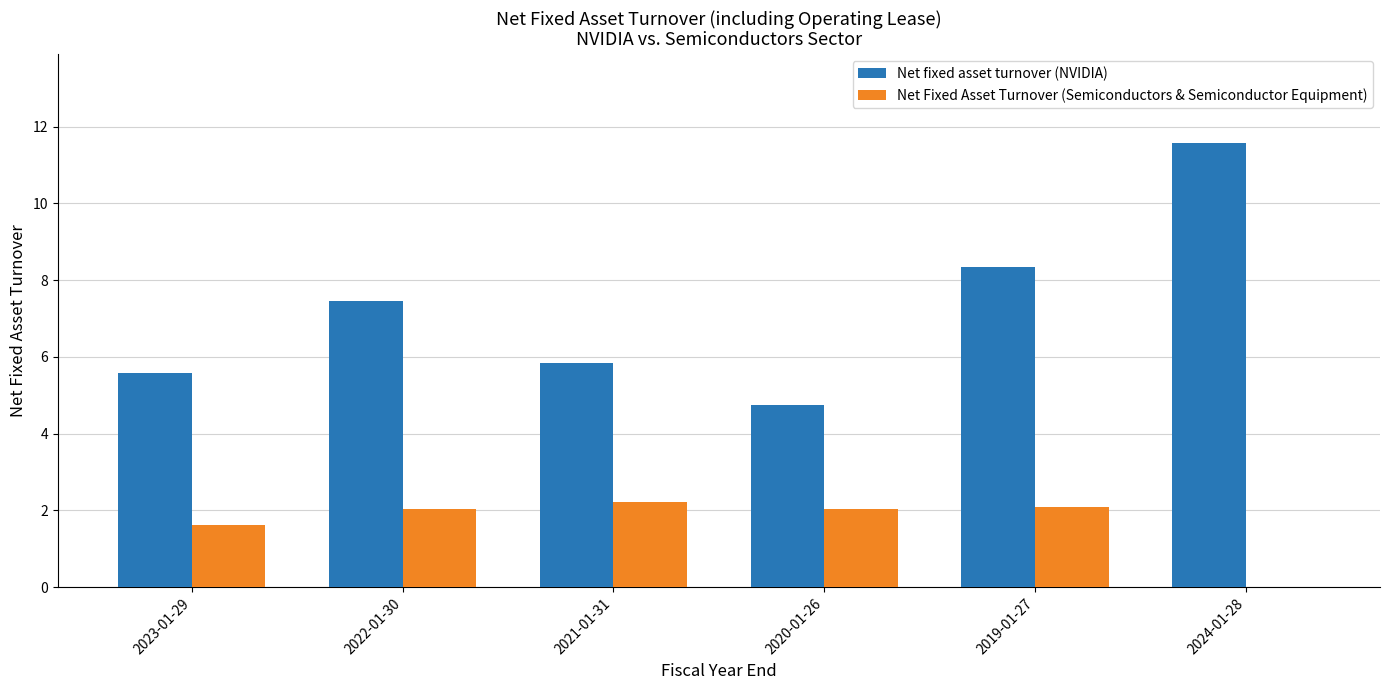

What is the total value across all series at 2019-01-27?

10.4